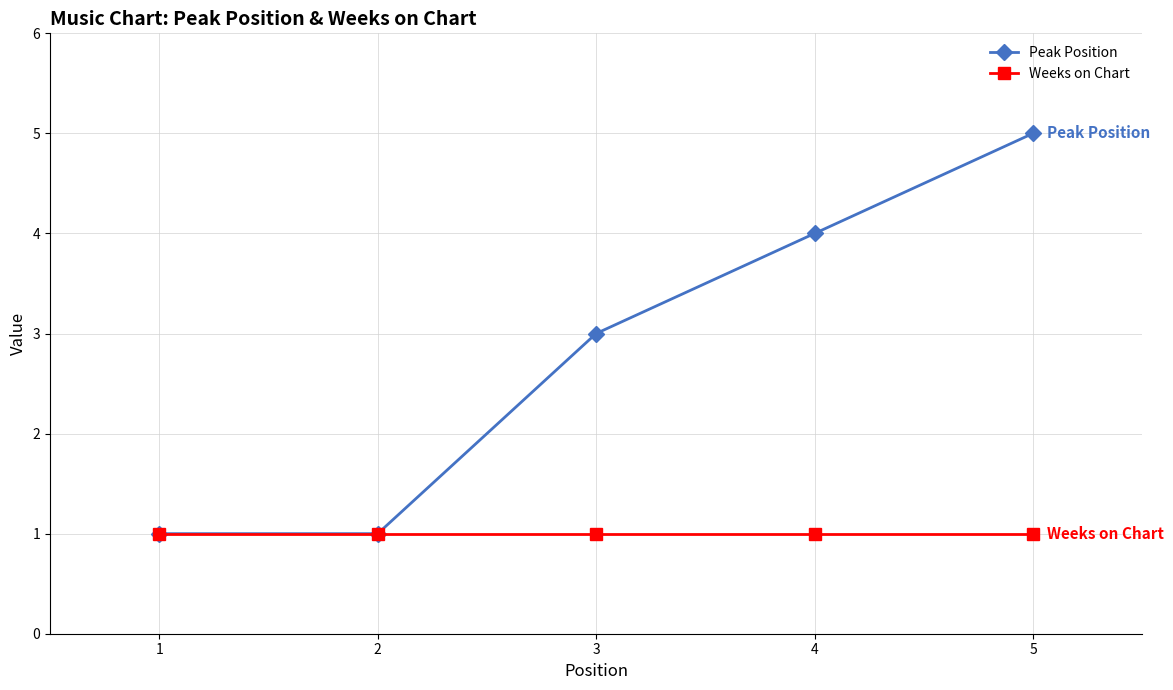

At which category is the sum across all series the highest?

5